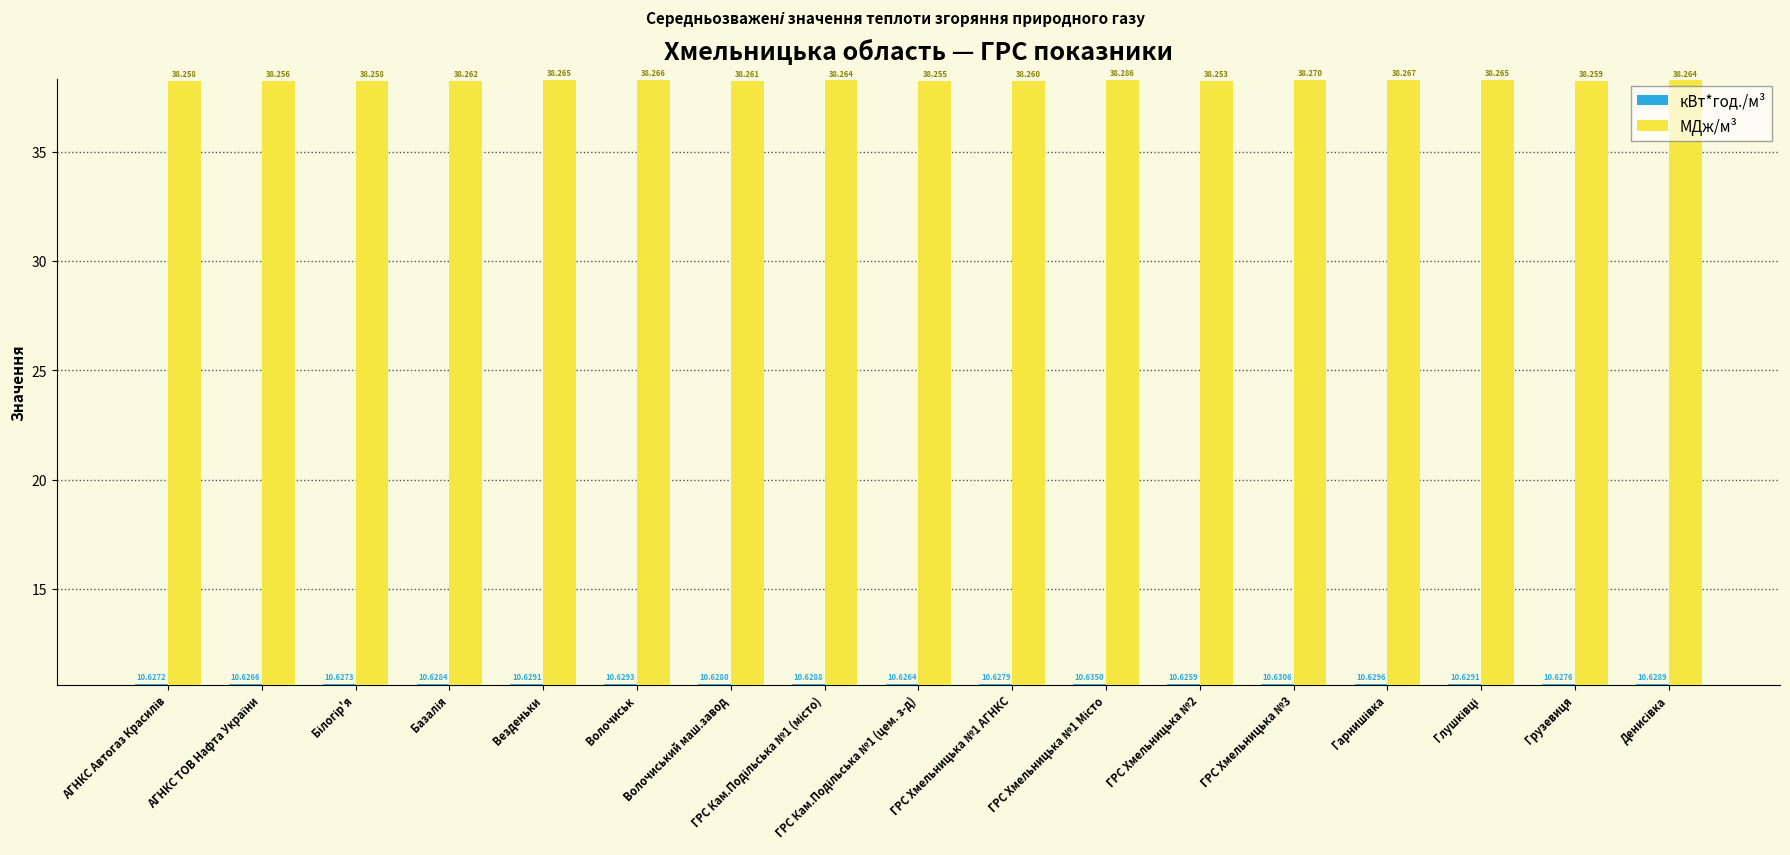

Which series has the widest spread of values?

МДж/м³